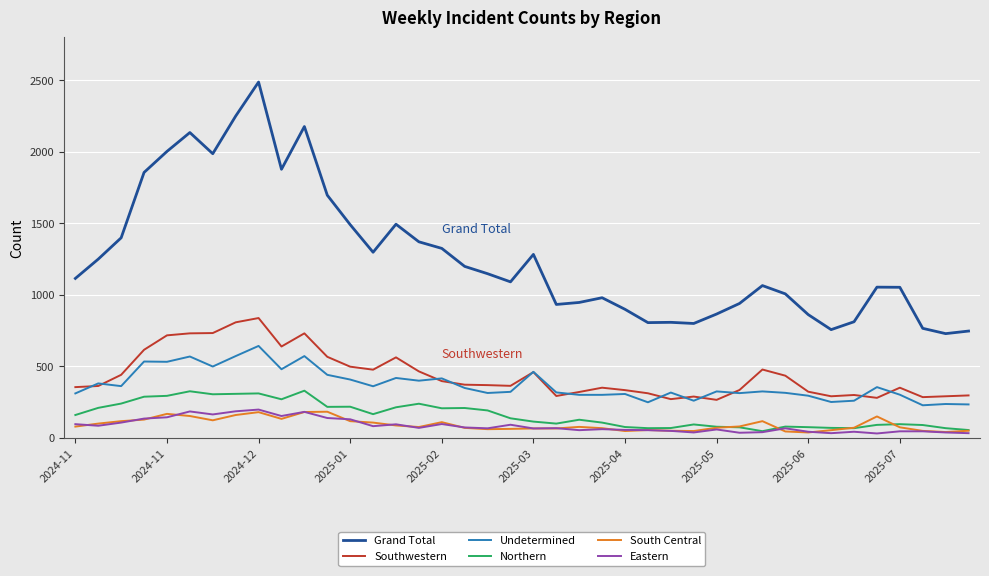

Which series has the largest total across all categories?

Grand Total